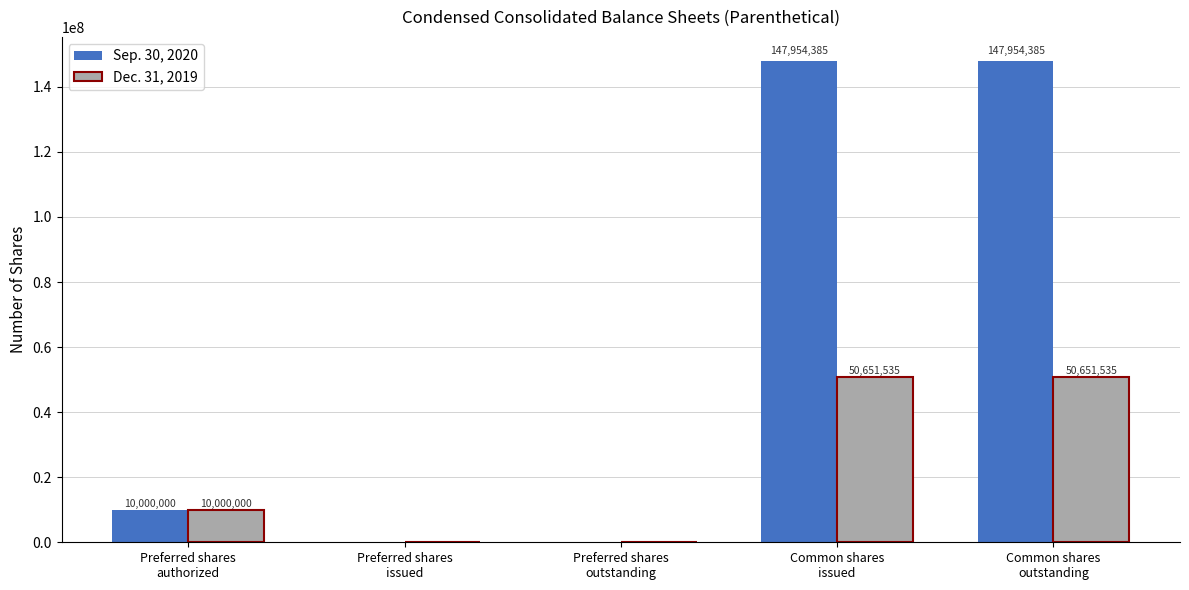

Which series changed the most between Preferred shares
outstanding and Common shares
issued?

Sep. 30, 2020